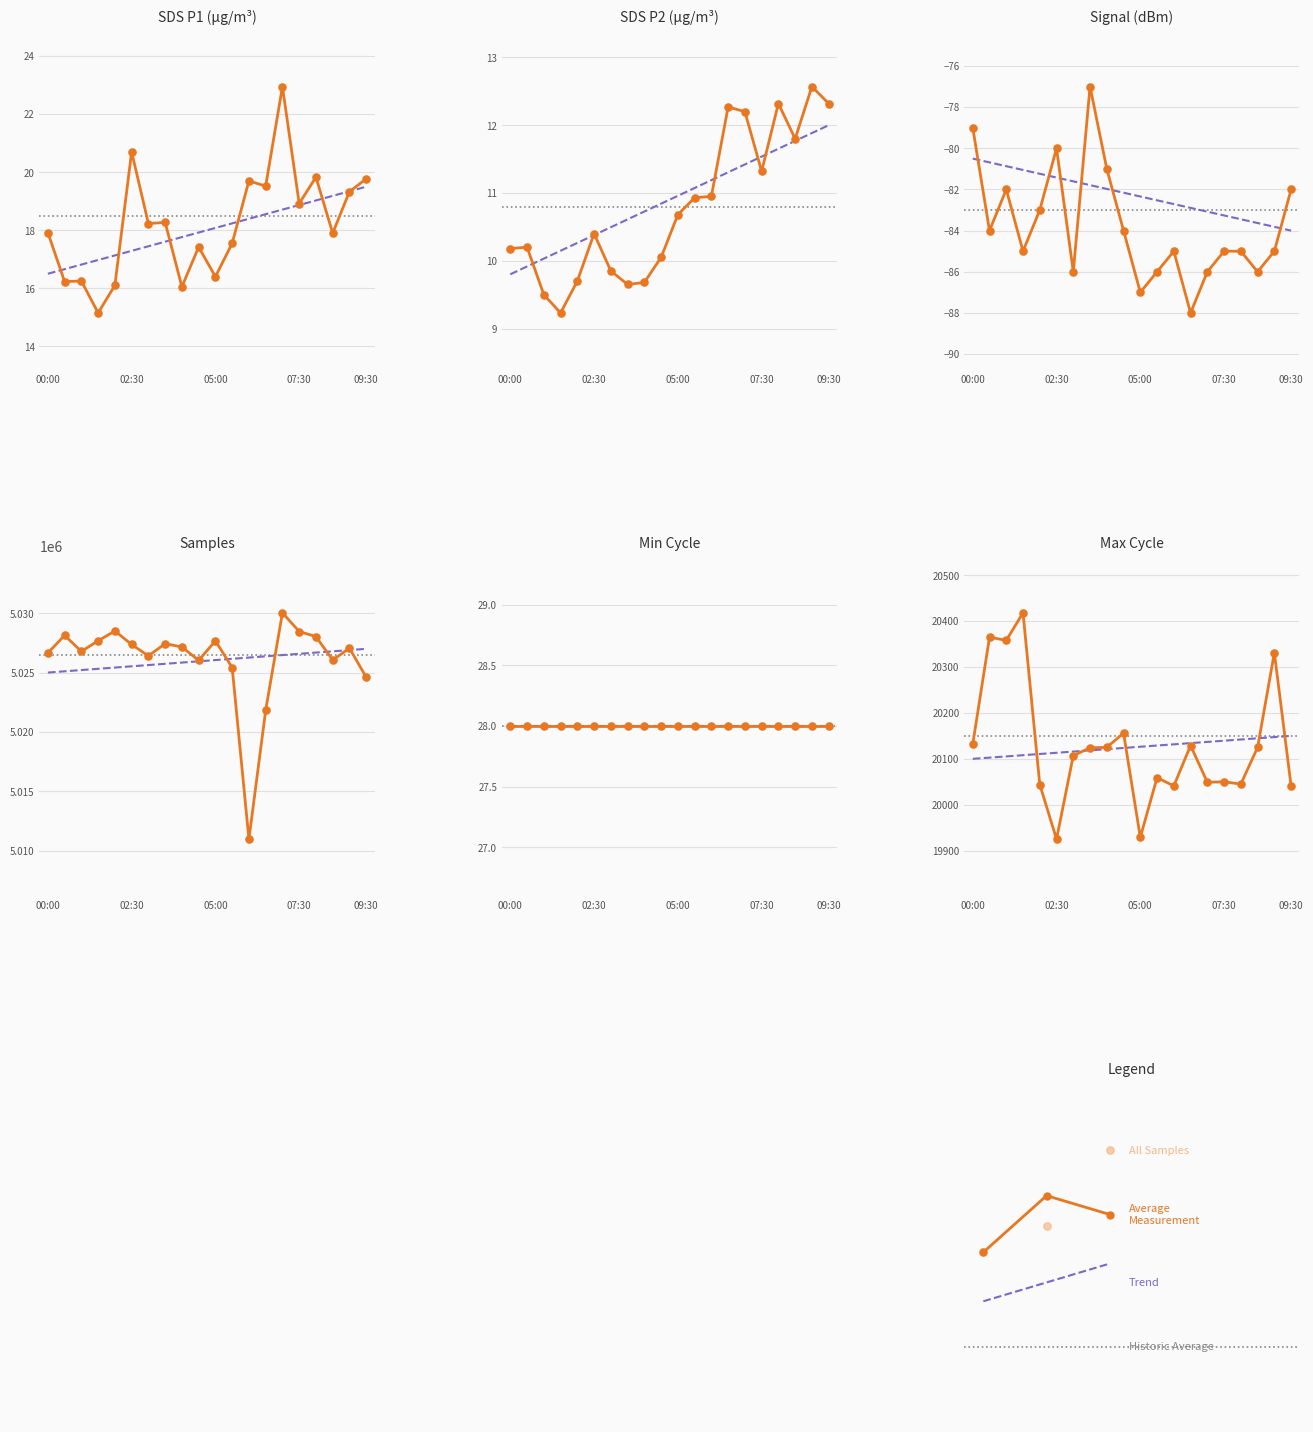

At how many categories does at least one series exceed 921851?

20